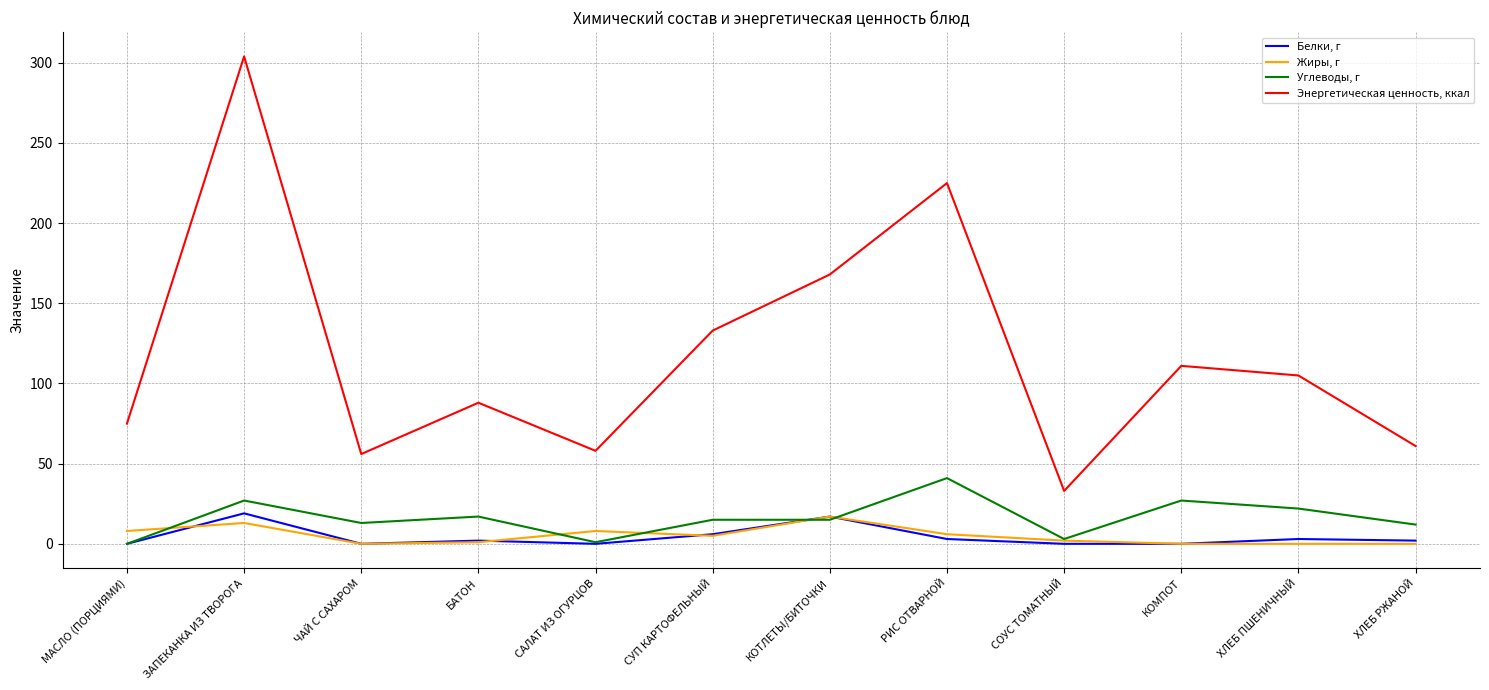

True or false: Белки, г and Энергетическая ценность, ккал cross at least once.

False